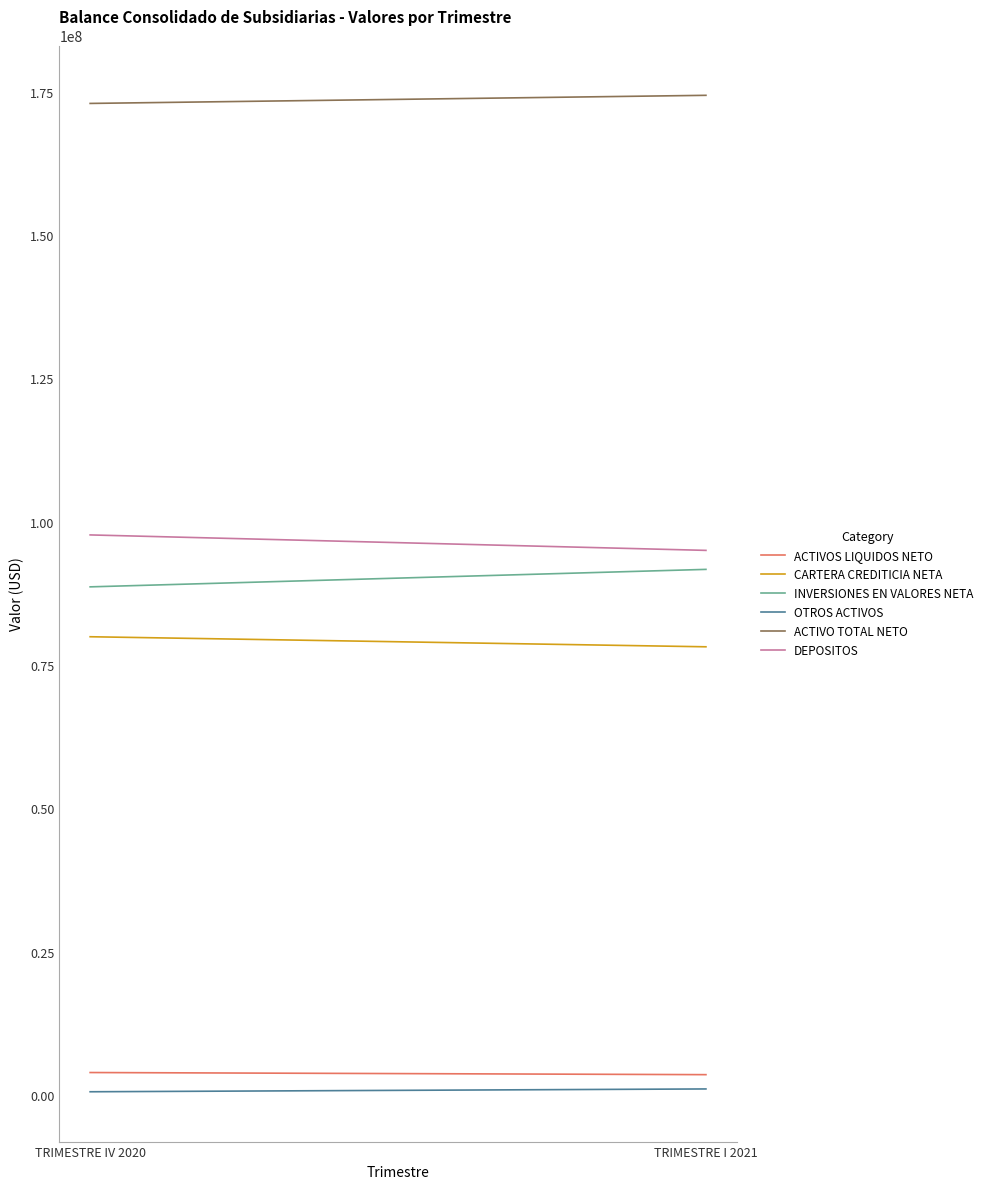

What is the total value across all series at TRIMESTRE I 2021?

443704271.2